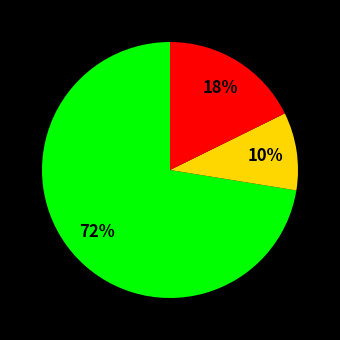

To the nearest percent, what is the average slice percentage?

33%